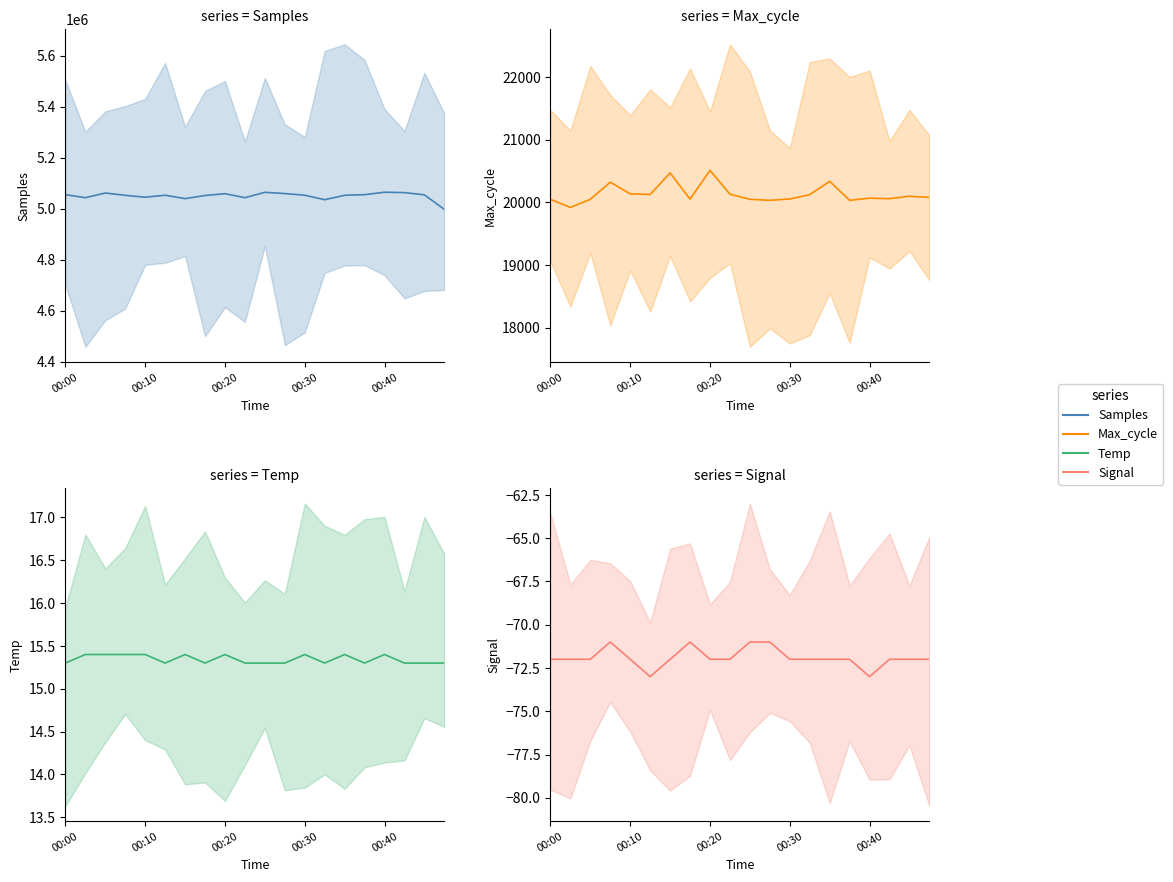

Between 00:20 and 8, which series saw the biggest shift?

Samples